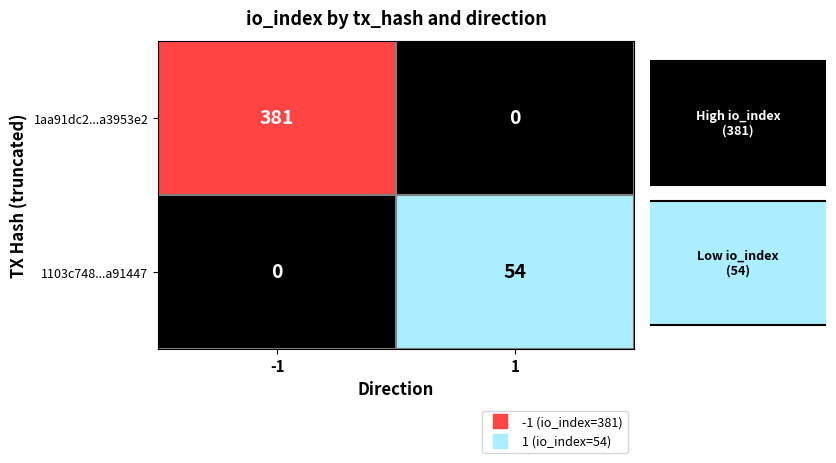

Read the 1aa91dc2...a3953e2 value at -1, to the nearest 5.

380